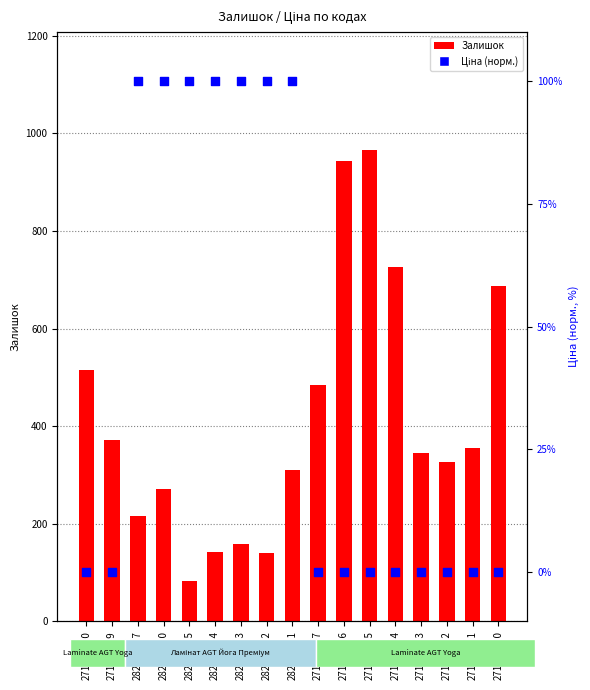

What are all the series names shown in the legend?

Залишок, Ціна (норм.)